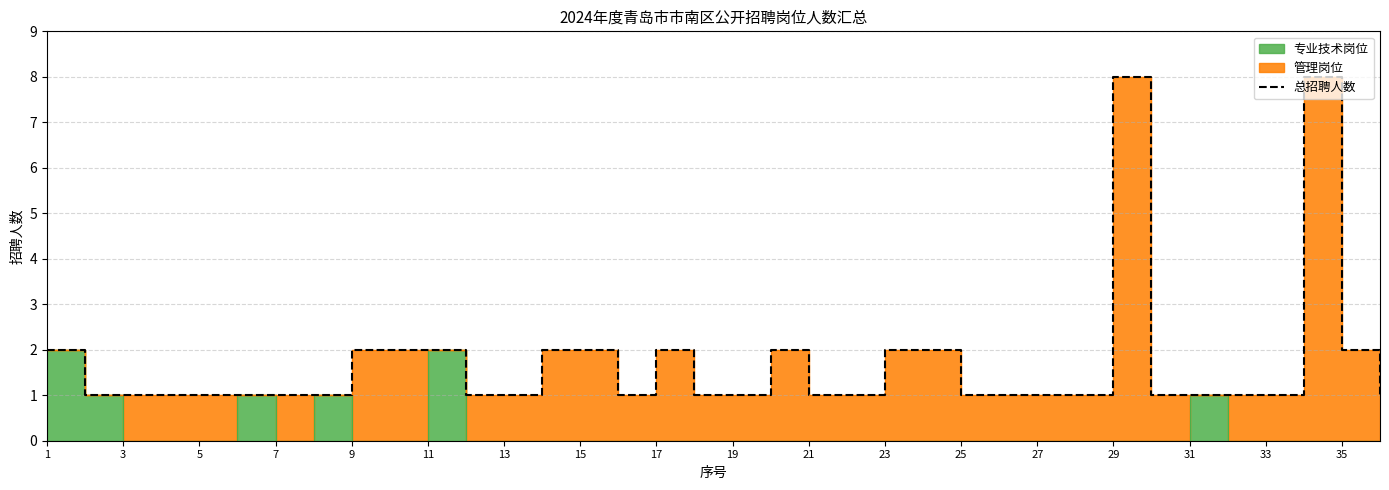

The value at 13 is 1. True or false?

True